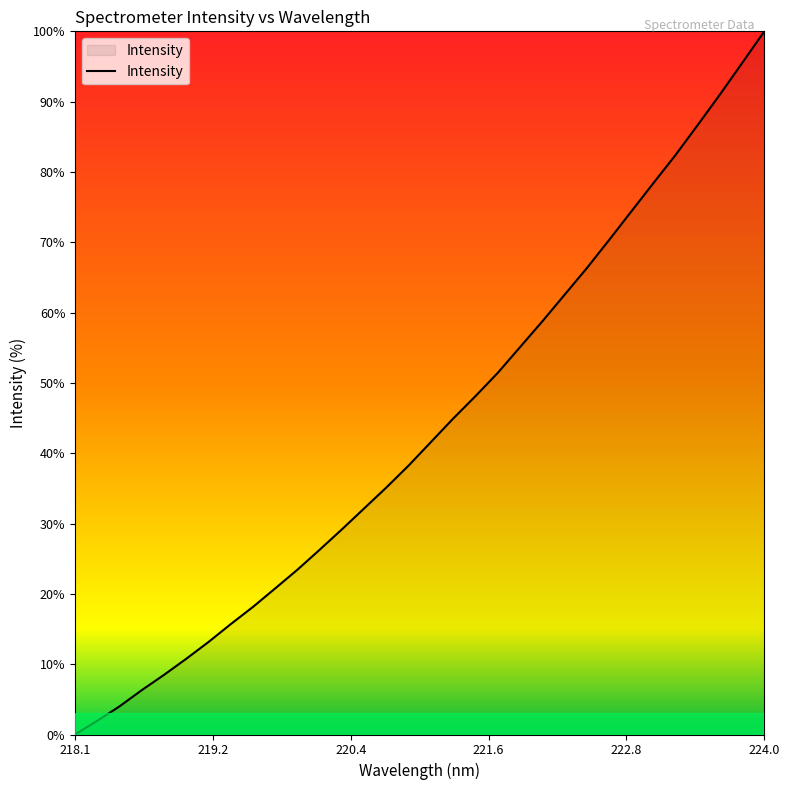

What is the maximum value shown in the chart?

100.0